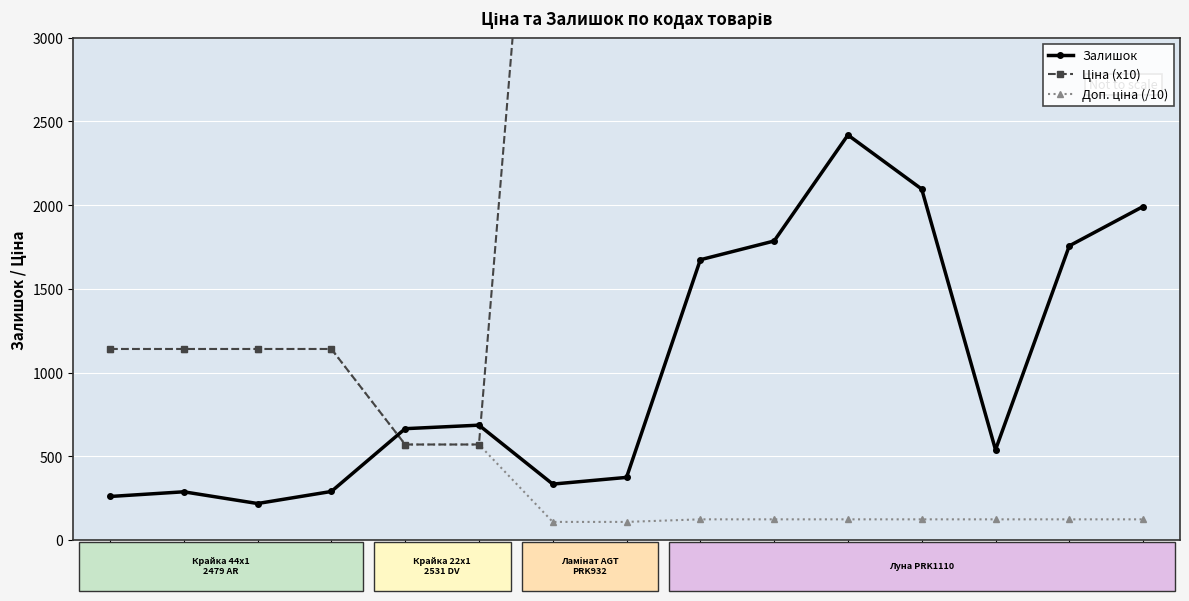

Does the chart display data point markers on the line(s)?

Yes